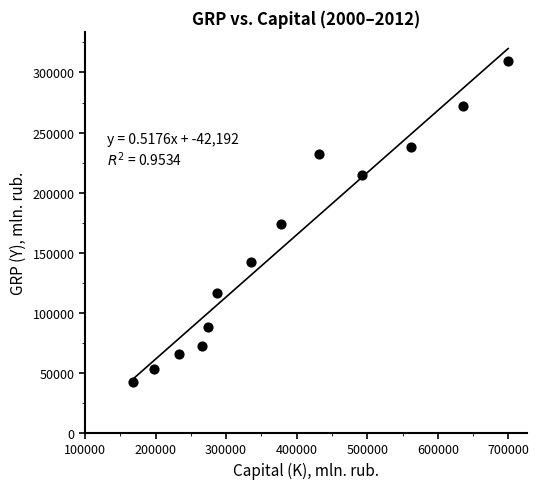

What is the range of Y values (max minus min)?

267233.7